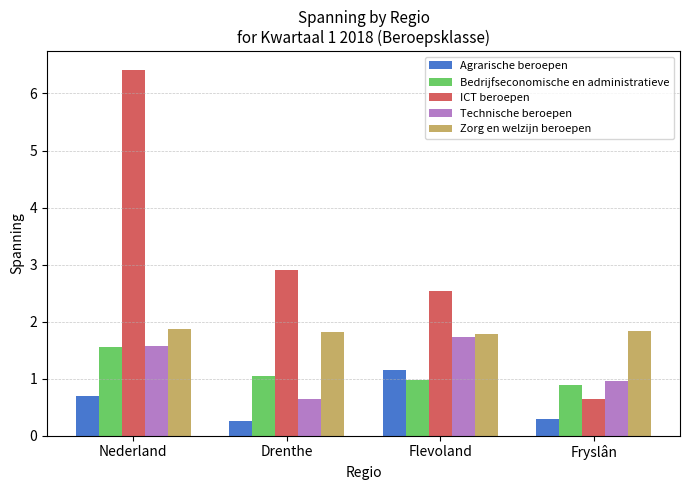

What is the label of the 4th bar from the left?

Fryslân